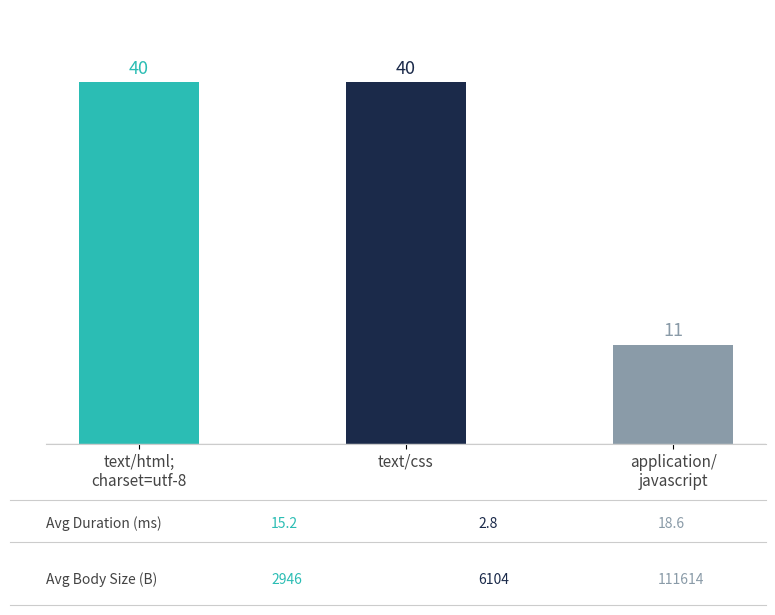

What is the label of the 3rd bar from the left?

application/javascript